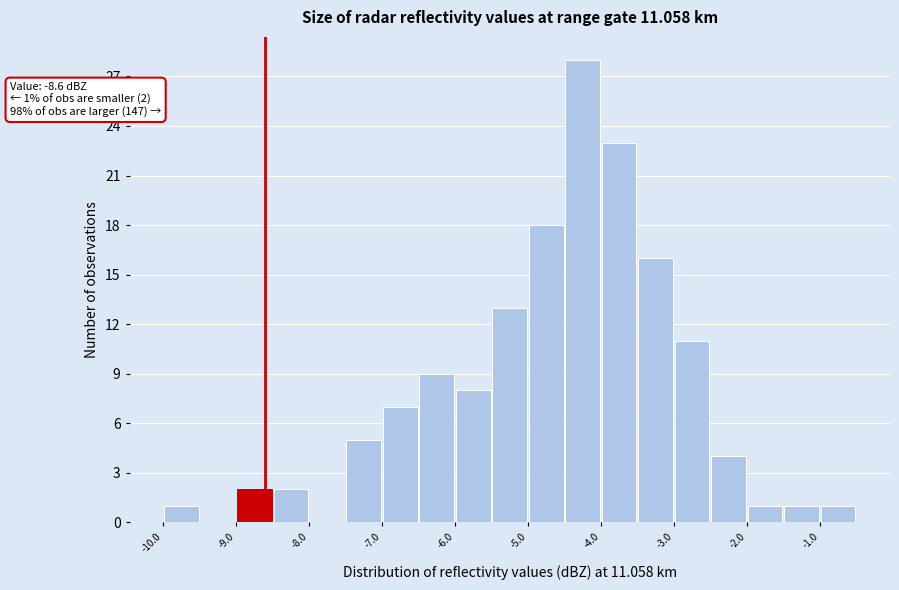

Which range on the x-axis has the tallest bar?

-4.5 to -4.0